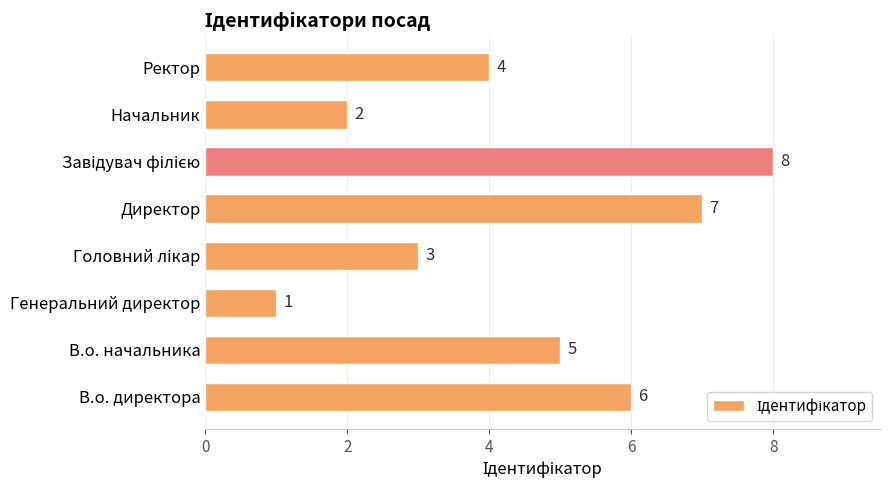

What is the difference between the maximum and minimum values?

7